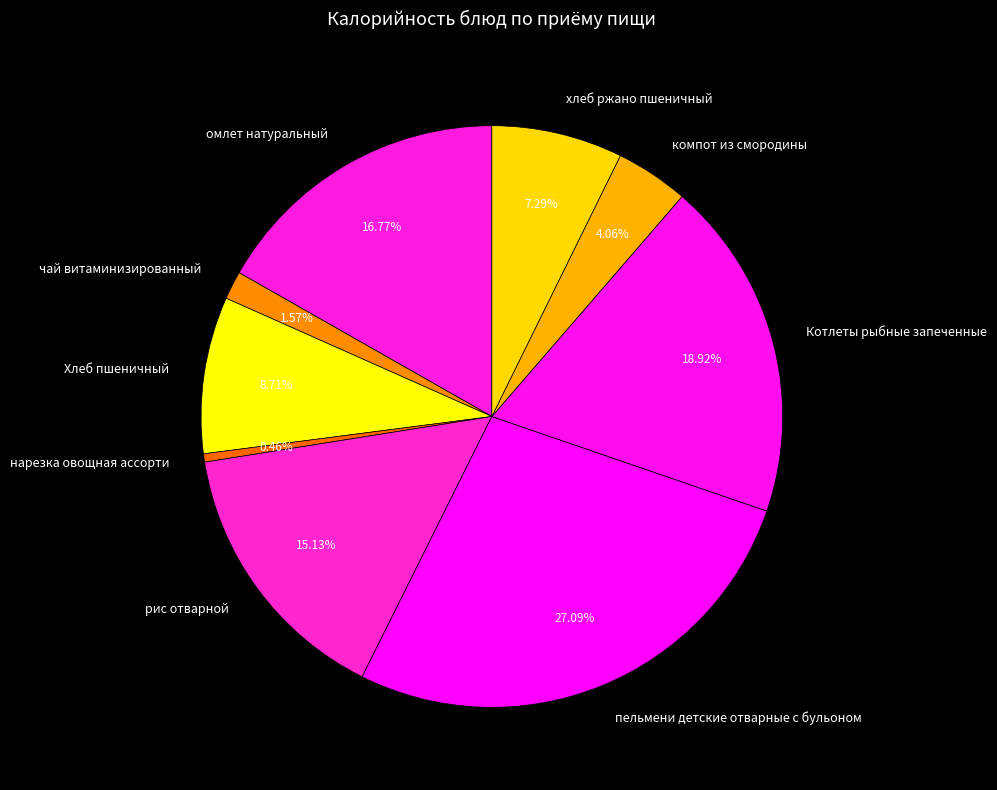

Between хлеб ржано пшеничный and чай витаминизированный, which is larger?

хлеб ржано пшеничный